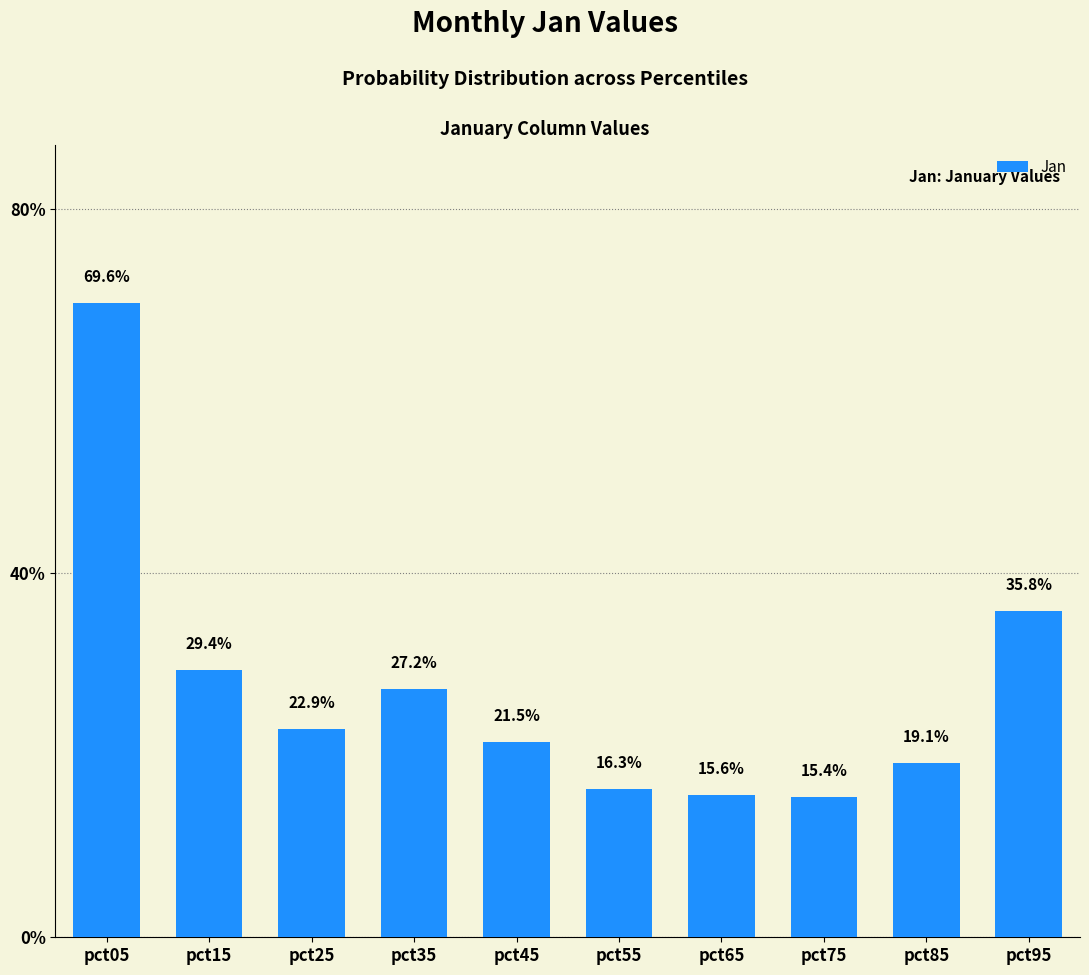

What is the sum of the values at pct35 and pct95?

0.6